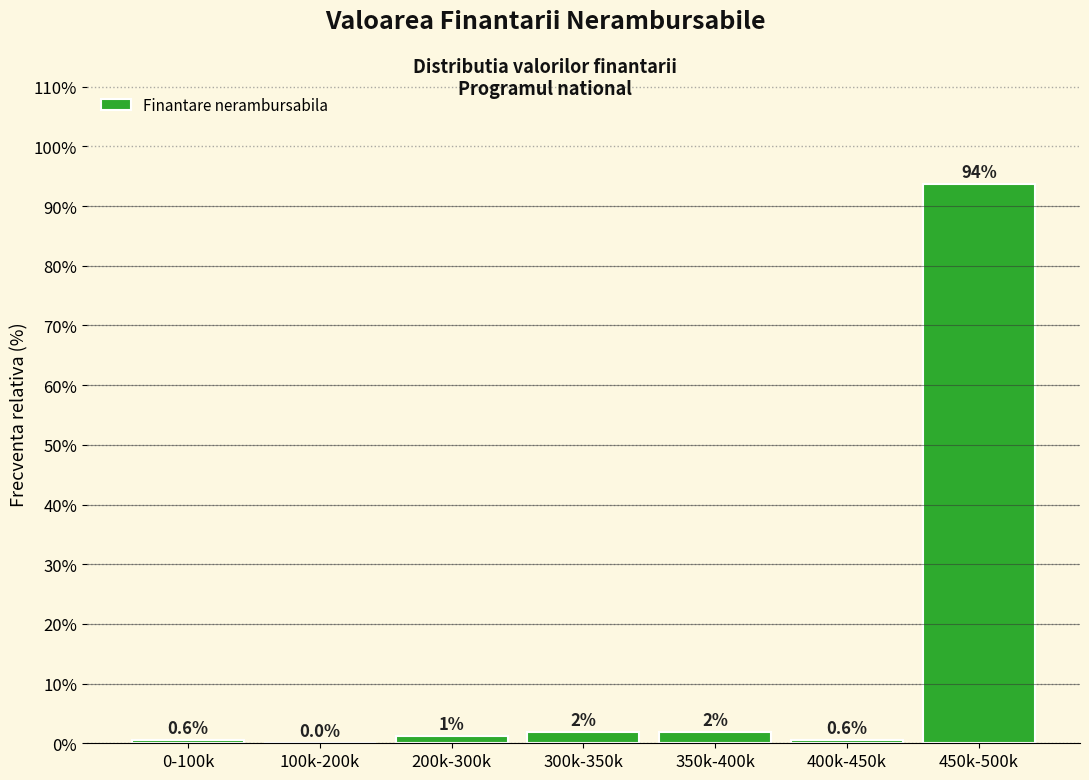

Which category has the highest value across all series?

450k-500k